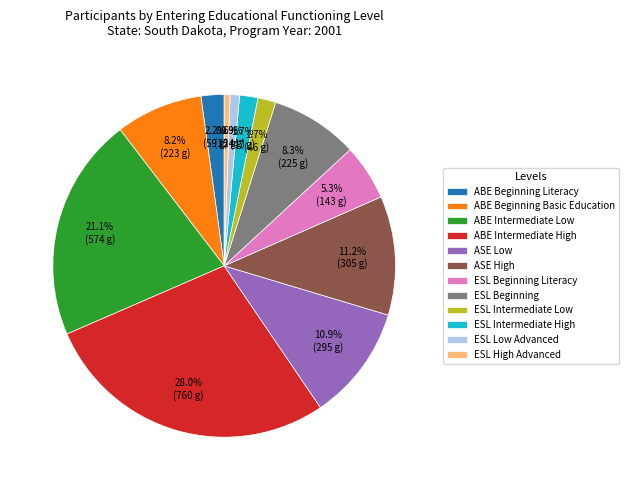

What portion of the pie excludes ASE Low?

89.1%